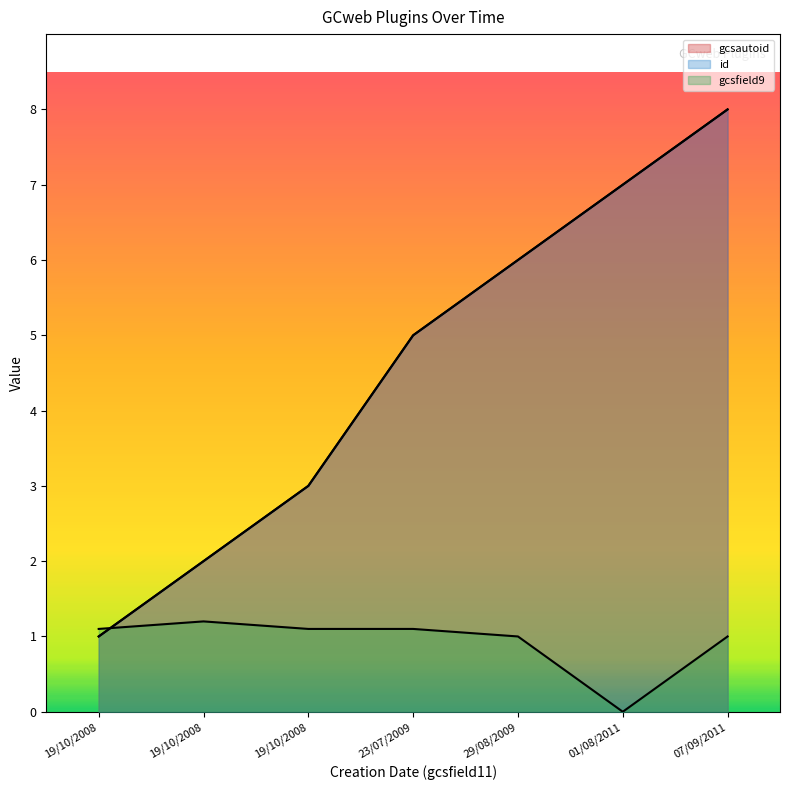

At which label does gcsautoid reach its peak?

07/09/2011